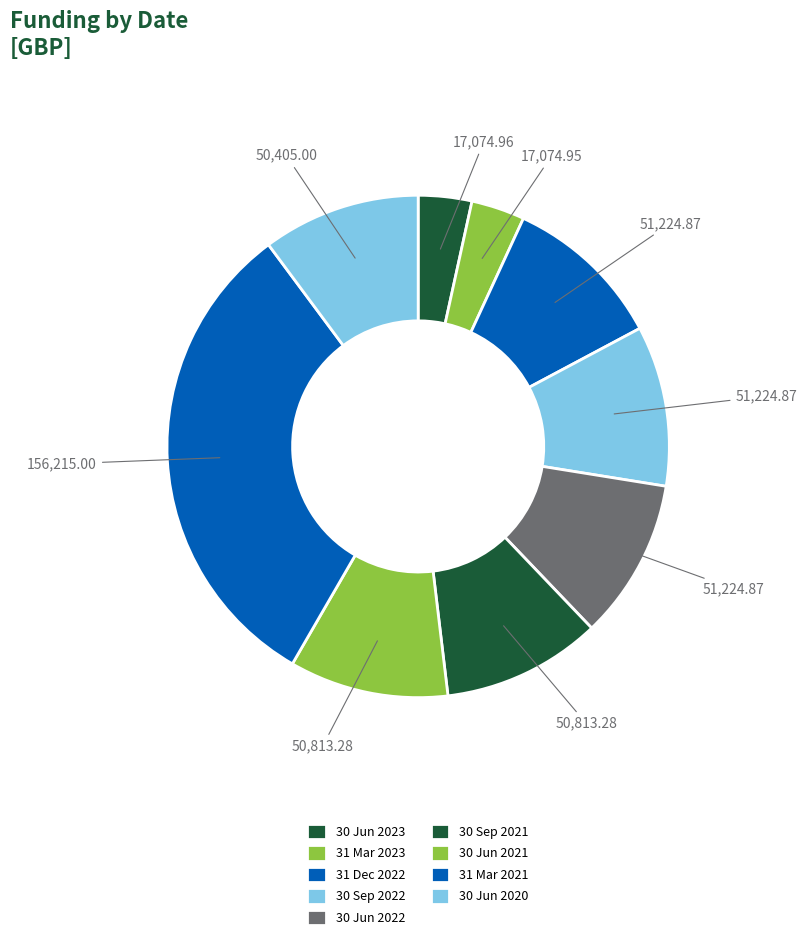

To the nearest percent, what is the average slice percentage?

11%